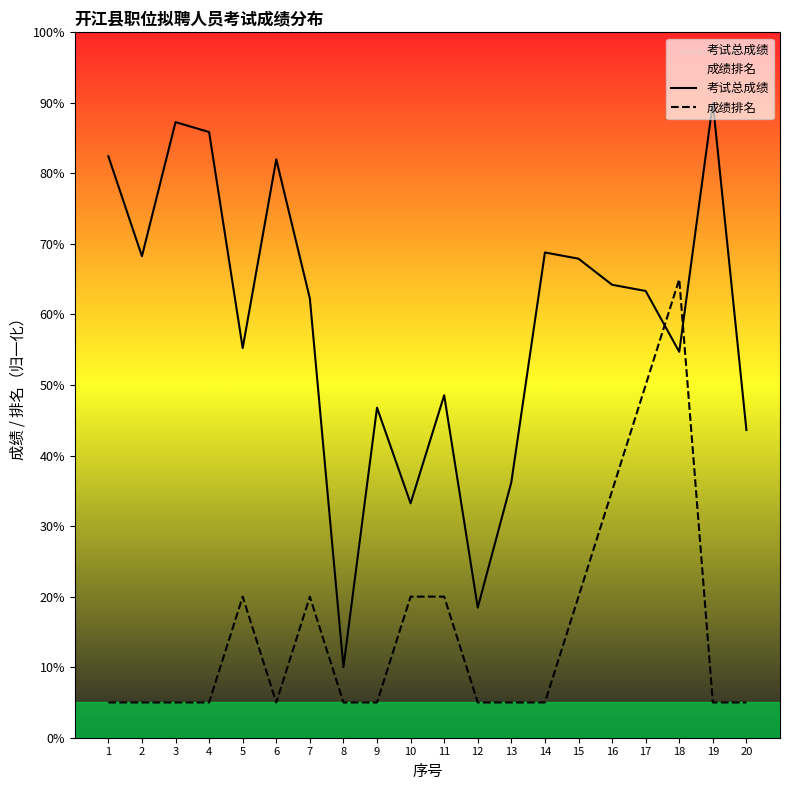

Reading right to left, list all the values displayed in this chart.

考试总成绩: 43.6	90.0	54.7	63.3	64.2	67.9	68.8	36.2	18.4	48.5	33.2	46.8	10.0	62.3	82.0	55.2	85.9	87.3	68.3	82.4
成绩排名: 5.0	5.0	65.0	50.0	35.0	20.0	5.0	5.0	5.0	20.0	20.0	5.0	5.0	20.0	5.0	20.0	5.0	5.0	5.0	5.0